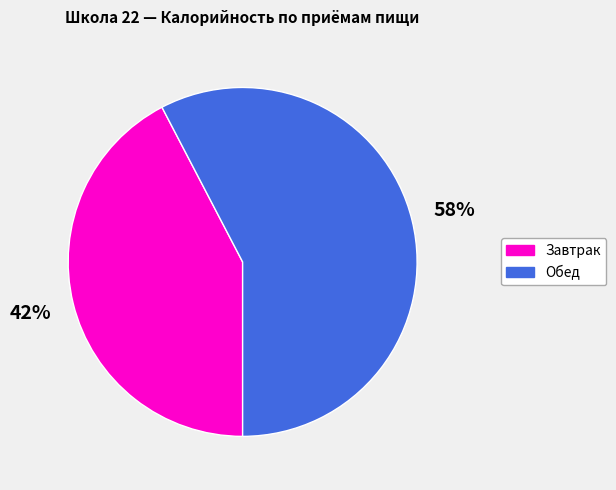

Is there any slice that represents more than half of the pie?

Yes